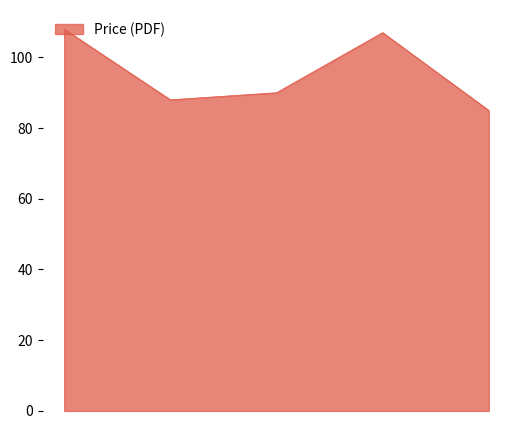

True or false: there are more than 0 points higher than both neighbors.

True